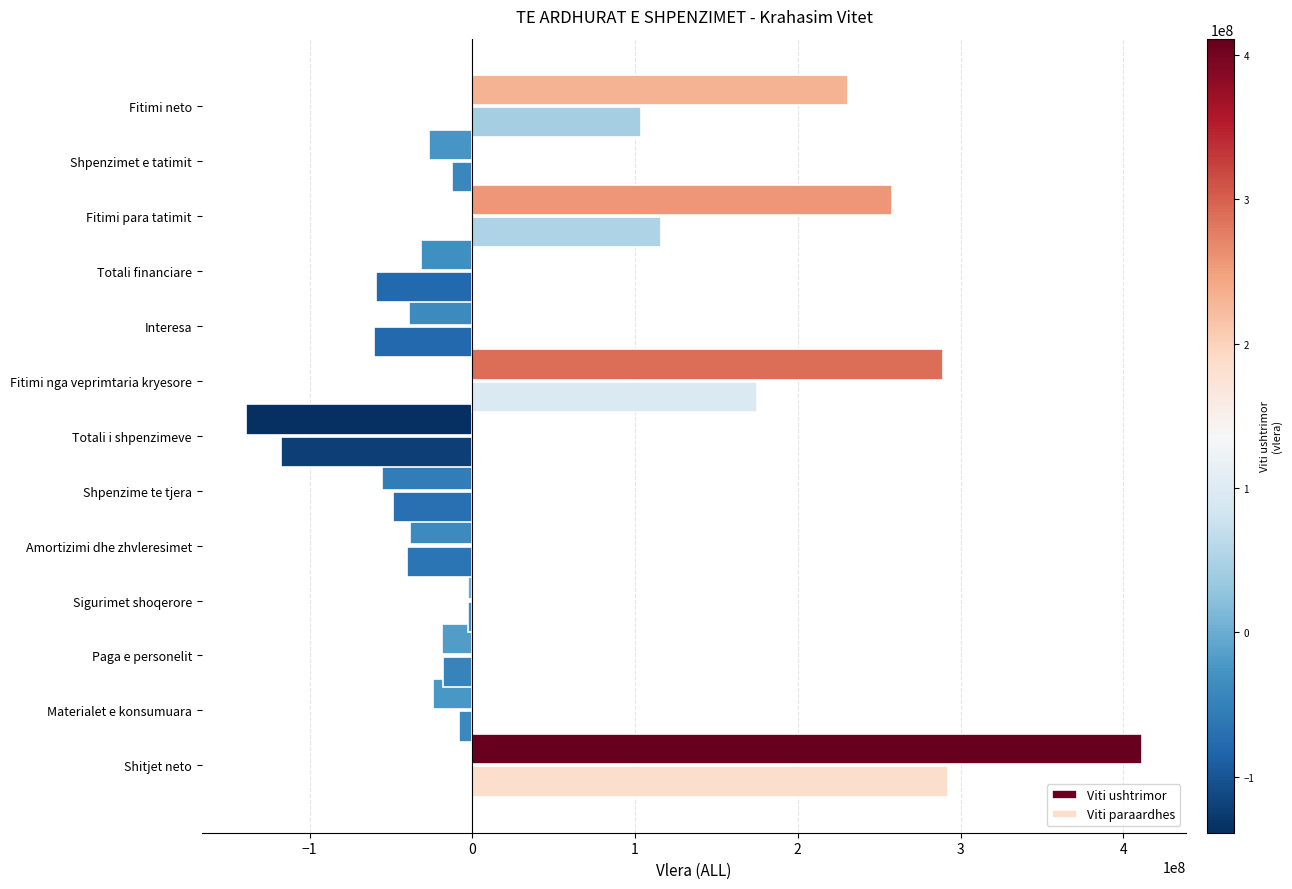

Rank the series by their maximum value, from highest to lowest.

Viti ushtrimor, Viti paraardhes